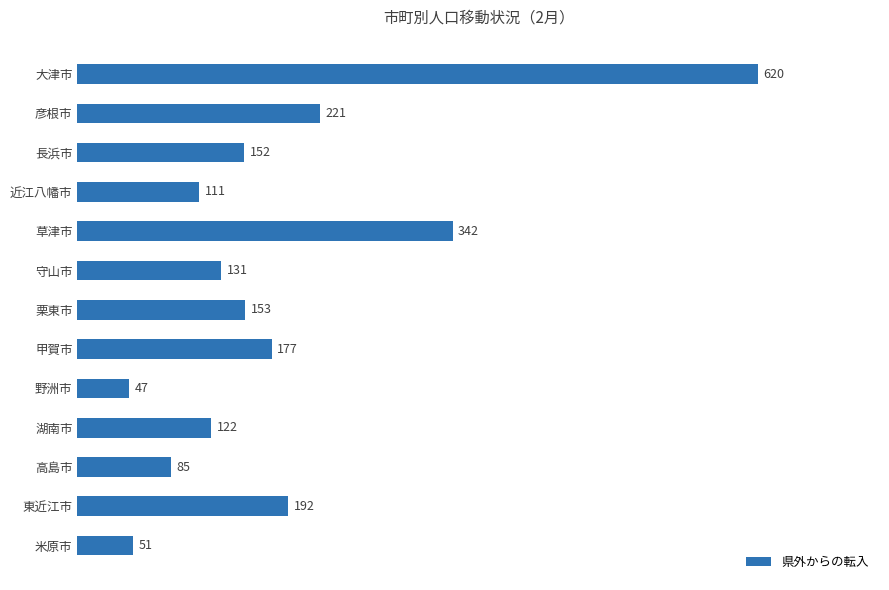

How many series are shown in this chart?

1